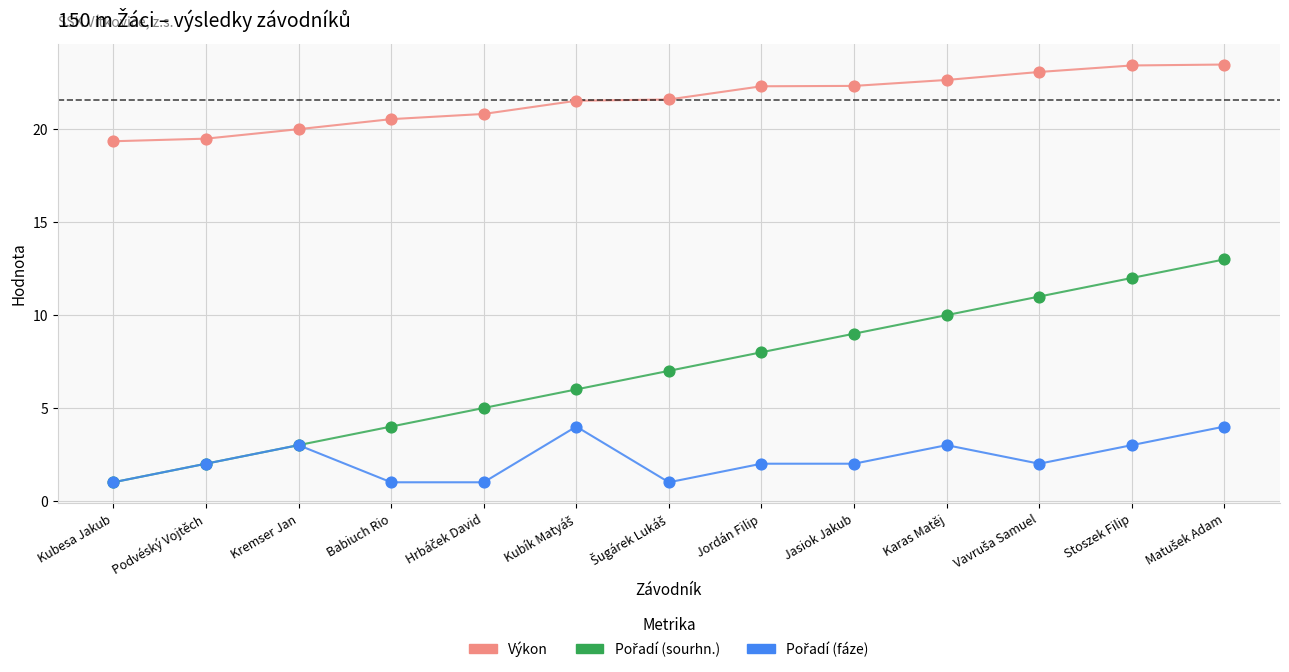

Which series has the largest total across all categories?

Výkon